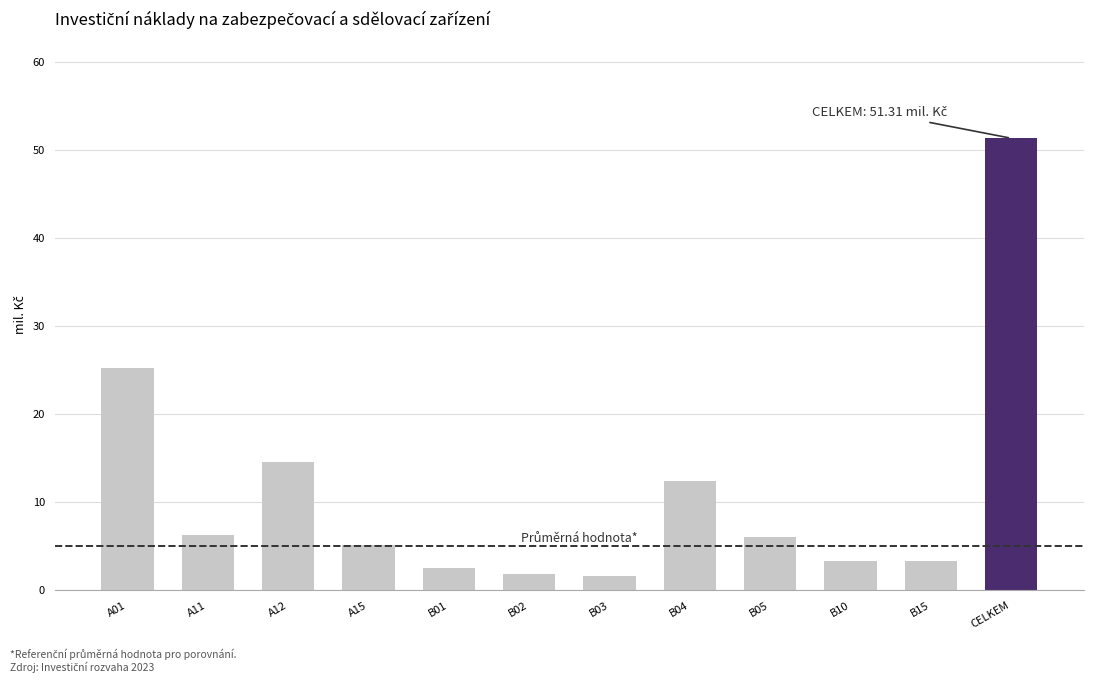

Which has a higher value, B10 or A12?

A12